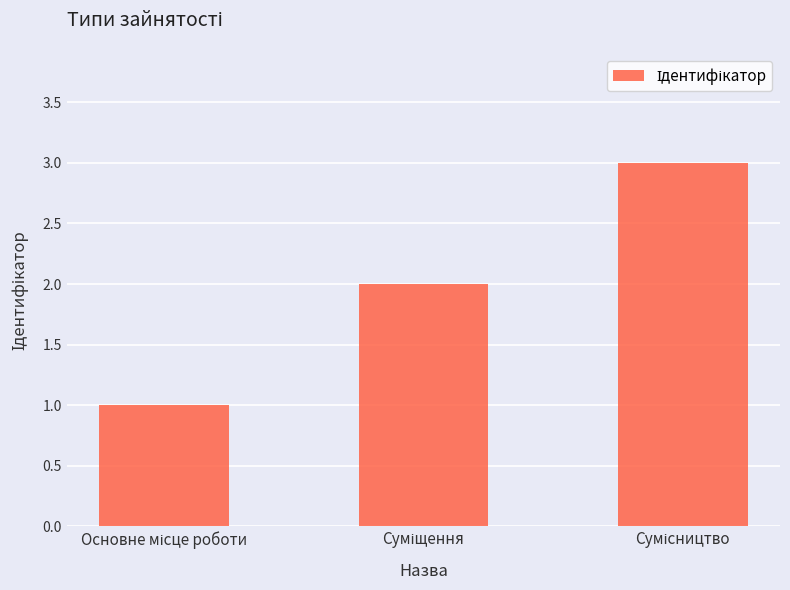

What is the sum of all values?

6